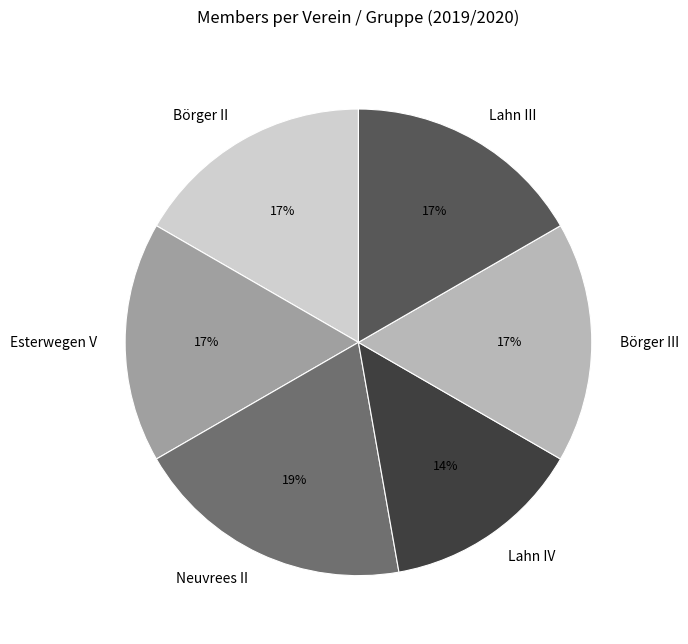

Which category has the biggest portion of the pie?

Neuvrees II